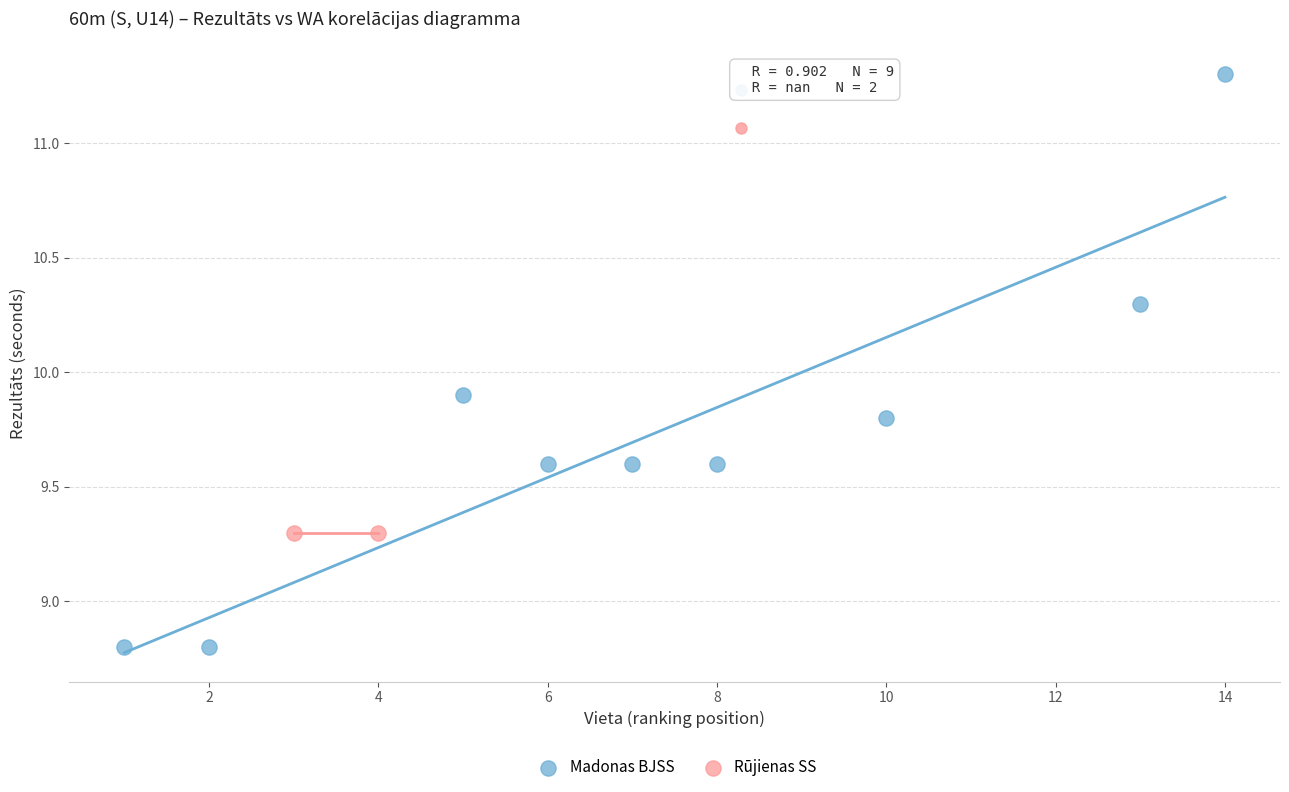

What are all the series names shown in the legend?

Madonas BJSS, Rūjienas SS